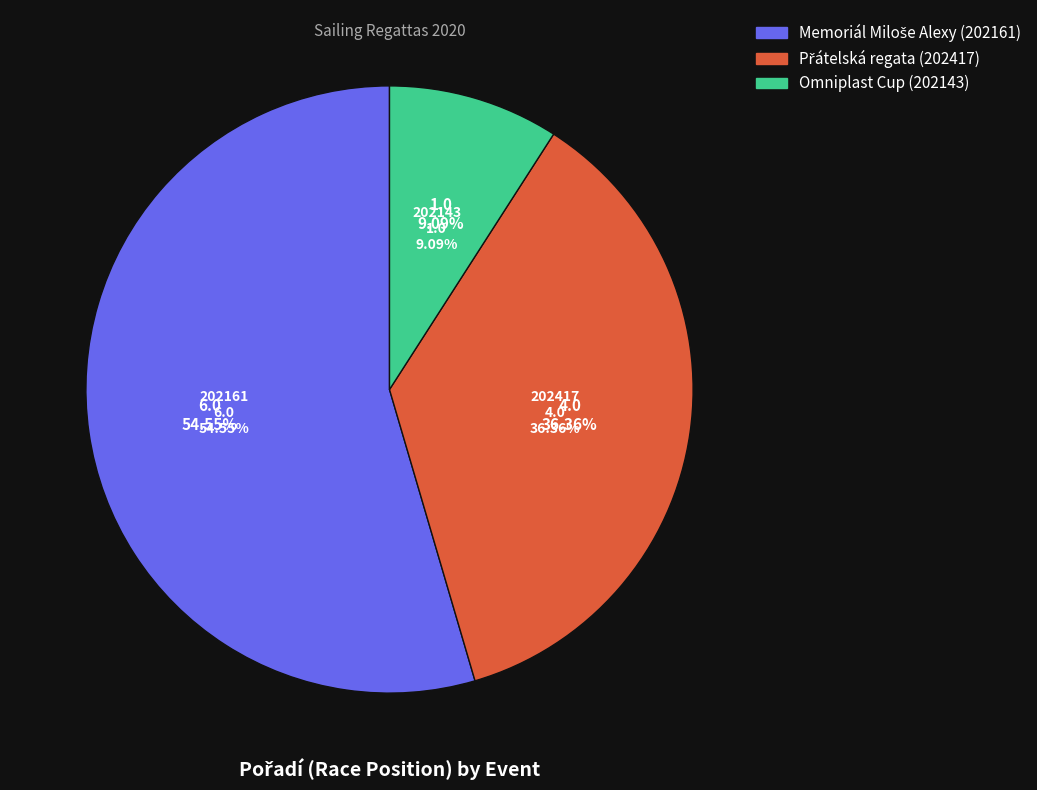

What is the total percentage of 202161 and 202143?

63.6%